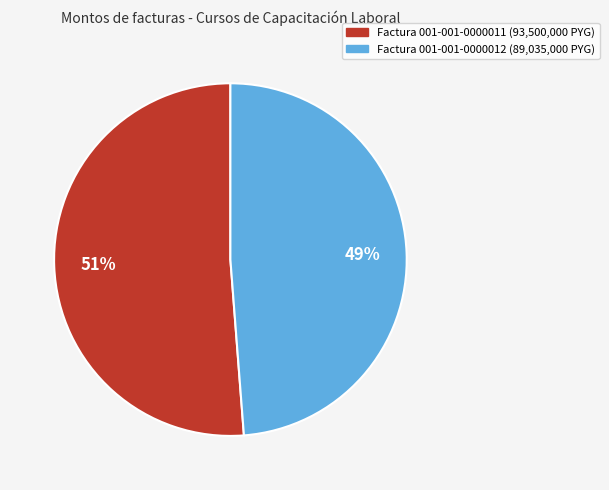

How many slices are in this pie chart?

2